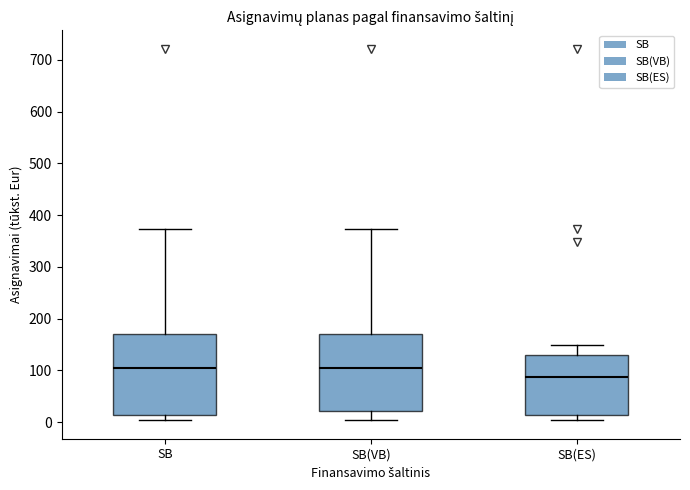

Reading left to right, read every box against the y-axis: the position of its median line, the range the box covers, and the ends of its whiskers. The values are not printed on the chart, so give them approximately, as read against the axis.

SB: median 100, box 10 to 170, whiskers 0 to 370
SB(VB): median 100, box 20 to 170, whiskers 10 to 370
SB(ES): median 90, box 10 to 130, whiskers 0 to 150